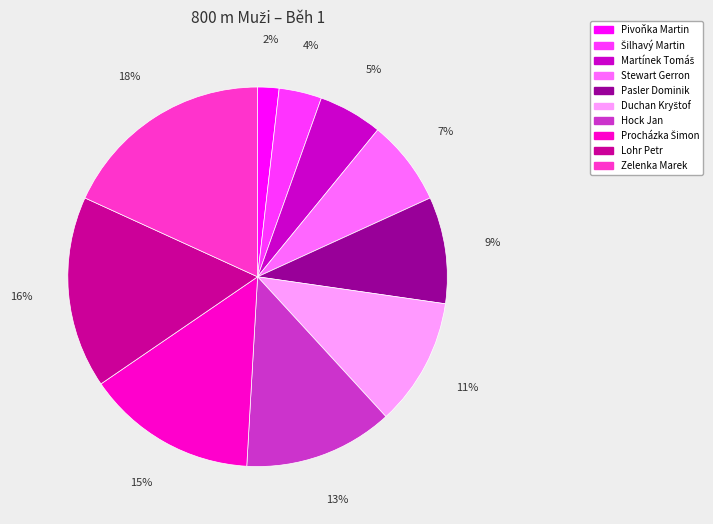

To the nearest percent, what is the difference between the largest and smallest slice percentages?

16%